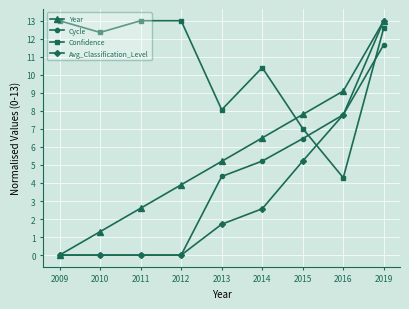

The value of Confidence at 2019 is 12.6. True or false?

True